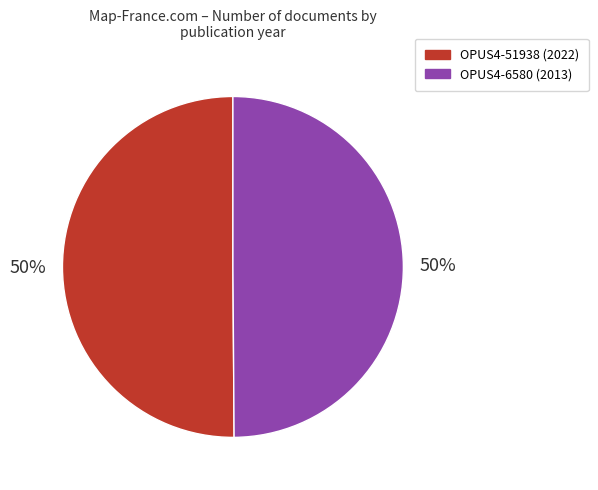

To the nearest percent, what is the average slice percentage?

50%